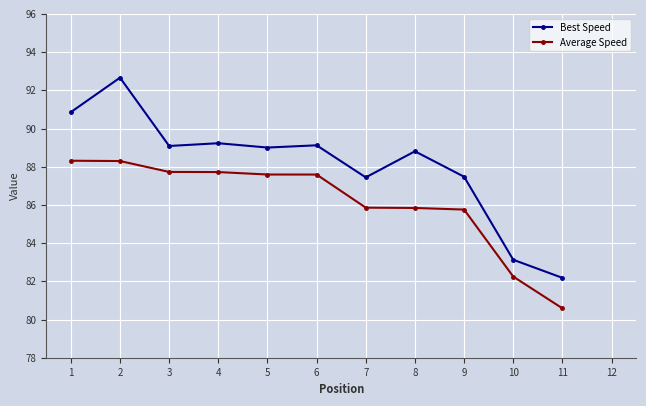

What are all the series names shown in the legend?

Best Speed, Average Speed